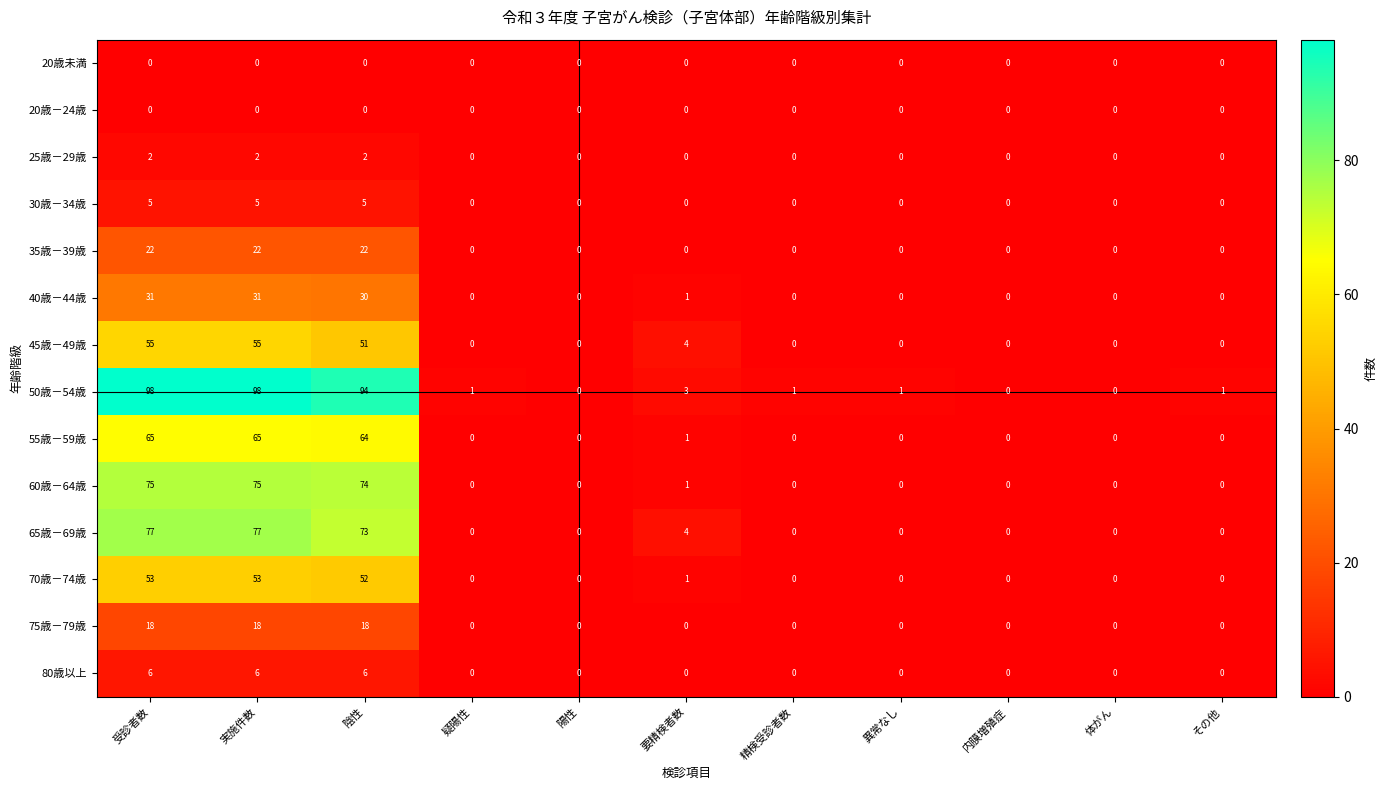

Which series has the largest range (max minus min)?

50歳－54歳